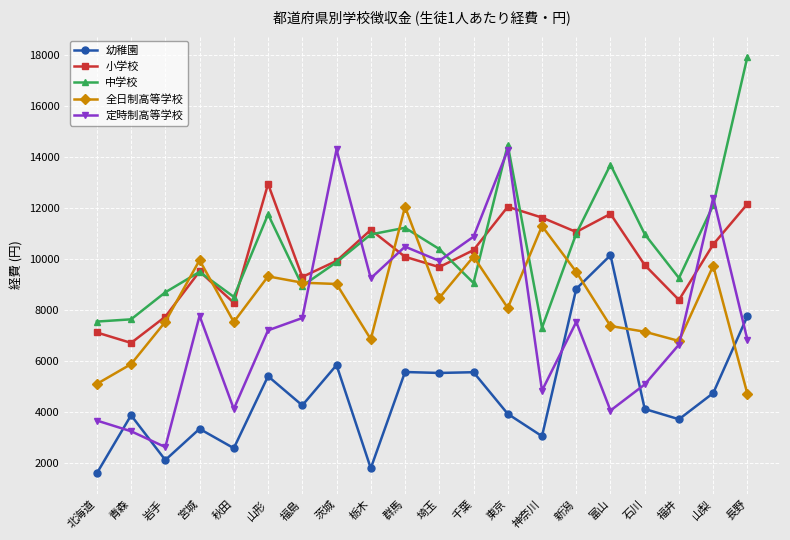

The value of 定時制高等学校 at 埼玉 is 14239. True or false?

False